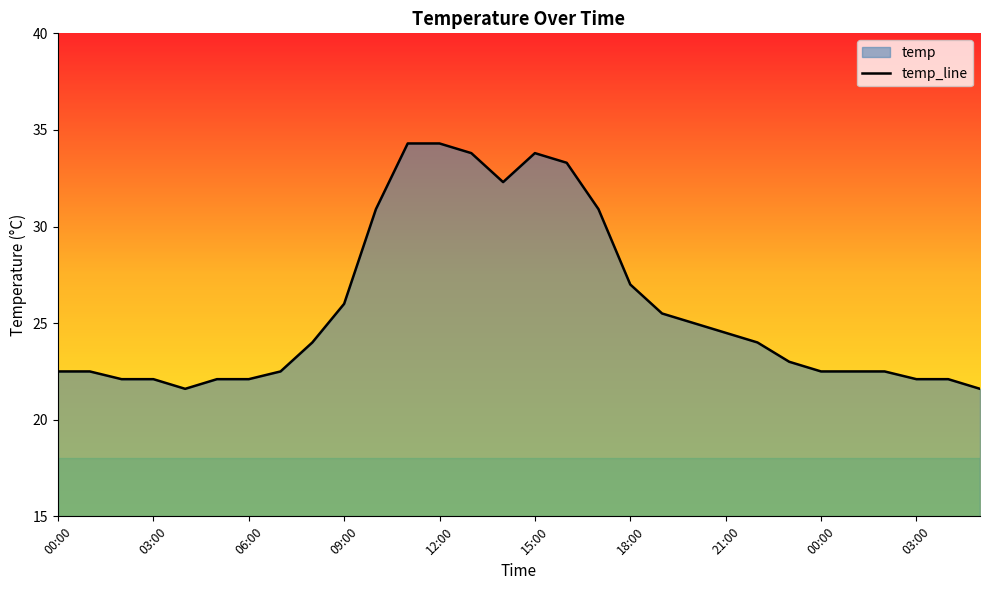

How many lines are shown in the chart?

1